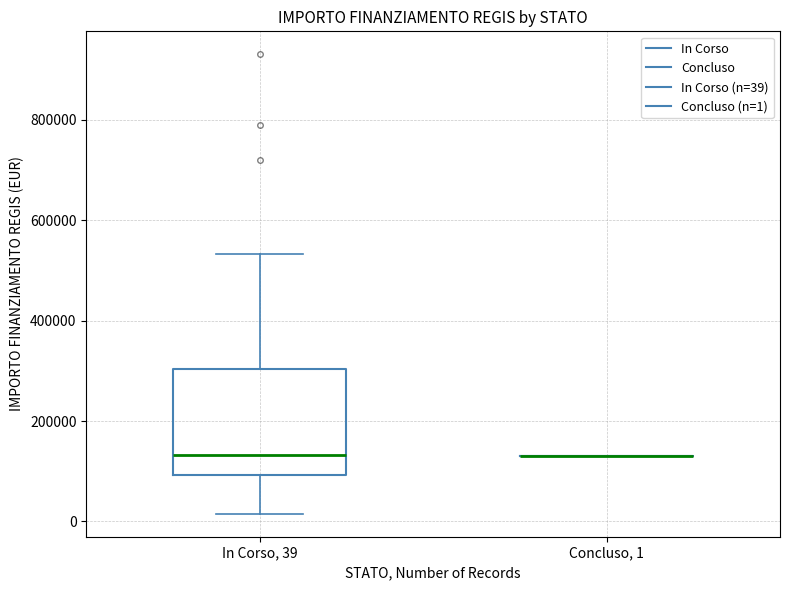

Reading left to right, read every box against the y-axis: the position of its median line, the range the box covers, and the ends of its whiskers. The values are not printed on the chart, so give them approximately, as read against the axis.

In Corso, 39: median 140000, box 100000 to 300000, whiskers 20000 to 540000
Concluso, 1: box collapsed to a line at 140000, whiskers 140000 to 140000